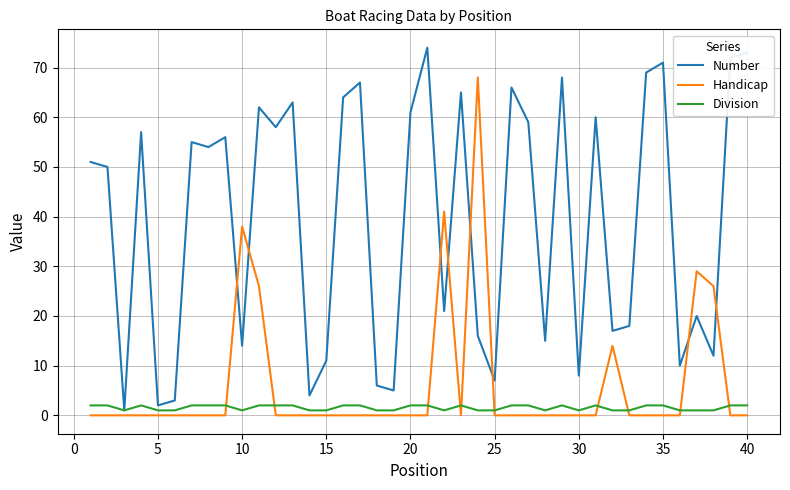

Which series has the largest range (max minus min)?

Number